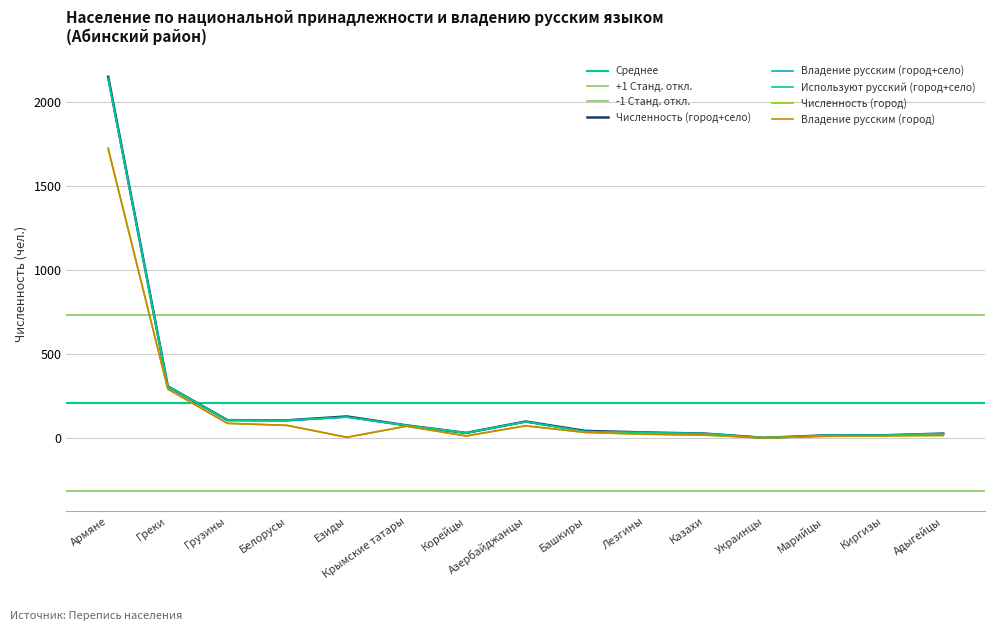

Reading left to right, what are all the values shown in this chart?

Численность (город+село): Армяне=2149	Греки=307	Грузины=106	Белорусы=105	Езиды=128	Крымские татары=75	Корейцы=30	Азербайджанцы=98	Башкиры=42	Лезгины=33	Казахи=26	Украинцы=1	Марийцы=15	Киргизы=16	Адыгейцы=26
Владение русским (город+село): Армяне=2141	Греки=307	Грузины=106	Белорусы=105	Езиды=124	Крымские татары=75	Корейцы=30	Азербайджанцы=97	Башкиры=39	Лезгины=32	Казахи=26	Украинцы=1	Марийцы=15	Киргизы=16	Адыгейцы=26
Используют русский (город+село): Армяне=2135	Греки=307	Грузины=106	Белорусы=105	Езиды=124	Крымские татары=75	Корейцы=30	Азербайджанцы=96	Башкиры=37	Лезгины=32	Казахи=26	Украинцы=1	Марийцы=15	Киргизы=16	Адыгейцы=26
Численность (город): Армяне=1726	Греки=291	Грузины=87	Белорусы=75	Езиды=4	Крымские татары=70	Корейцы=12	Азербайджанцы=73	Башкиры=33	Лезгины=23	Казахи=17	Украинцы=1	Марийцы=10	Киргизы=13	Адыгейцы=15
Владение русским (город): Армяне=1718	Греки=291	Грузины=87	Белорусы=75	Езиды=4	Крымские татары=70	Корейцы=12	Азербайджанцы=72	Башкиры=33	Лезгины=22	Казахи=17	Украинцы=1	Марийцы=10	Киргизы=13	Адыгейцы=15